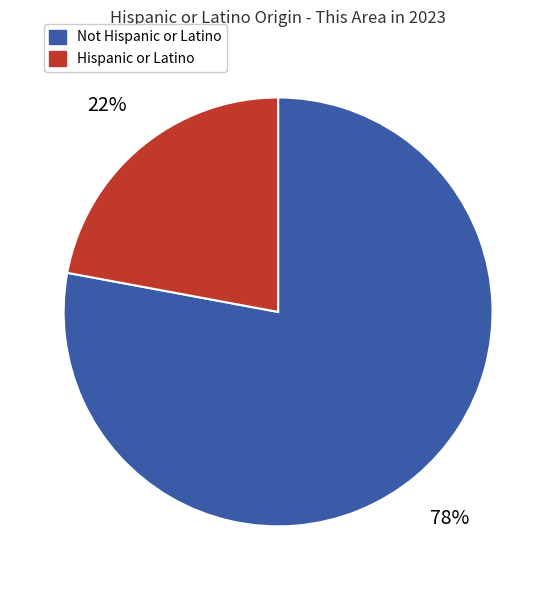

What is the largest slice in the pie chart?

Not Hispanic or Latino